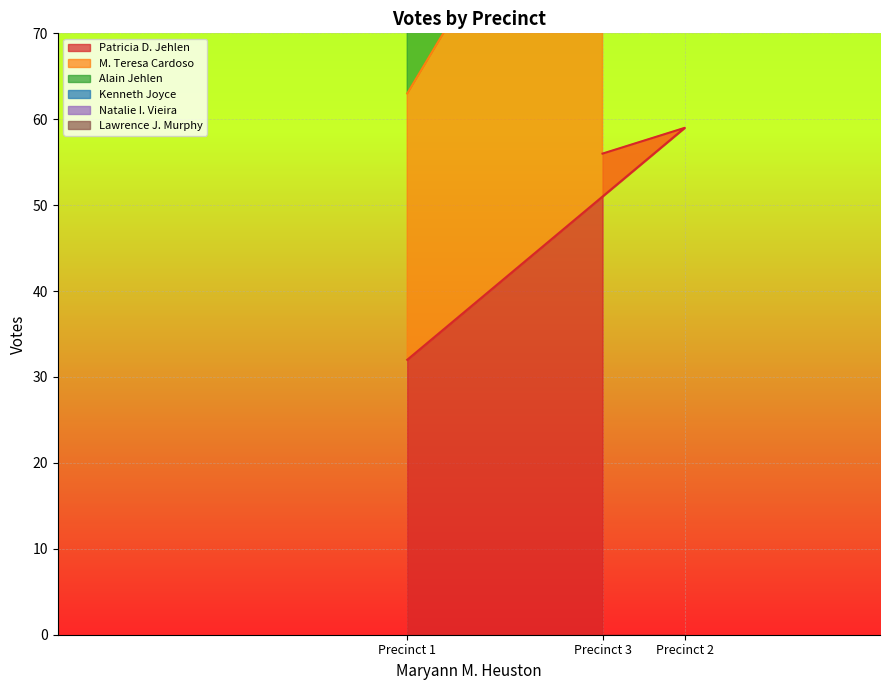

The value of Patricia D. Jehlen at Precinct 1 is 16. True or false?

False